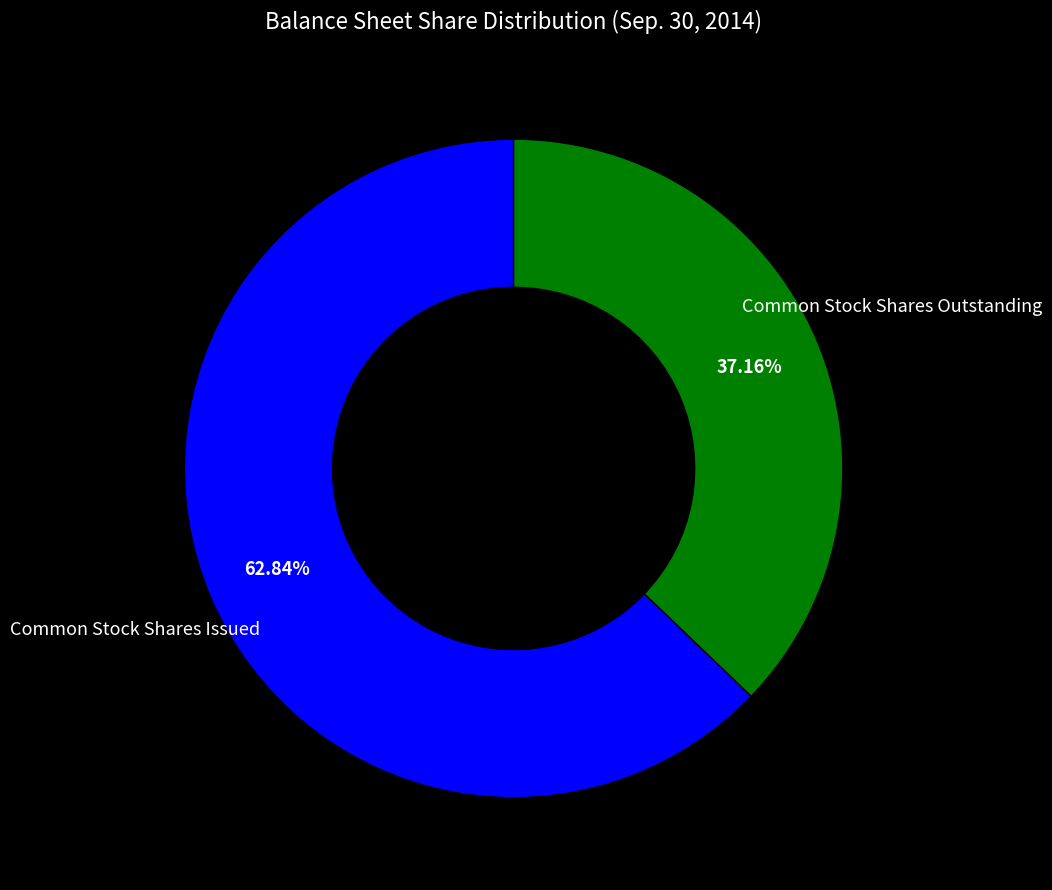

To the nearest percent, what is the difference between the largest and smallest slice percentages?

26%